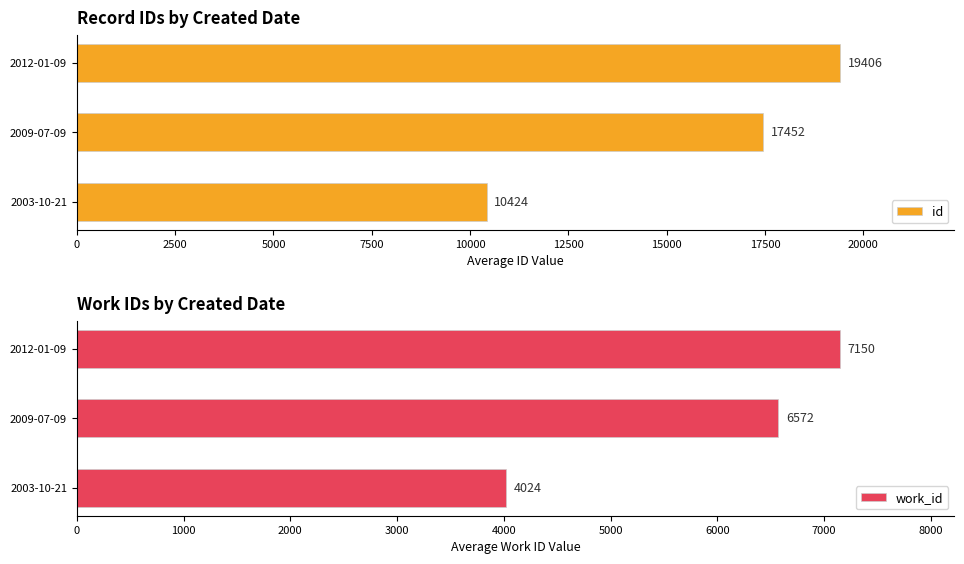

Which has a higher value, 2500 or 5000?

5000